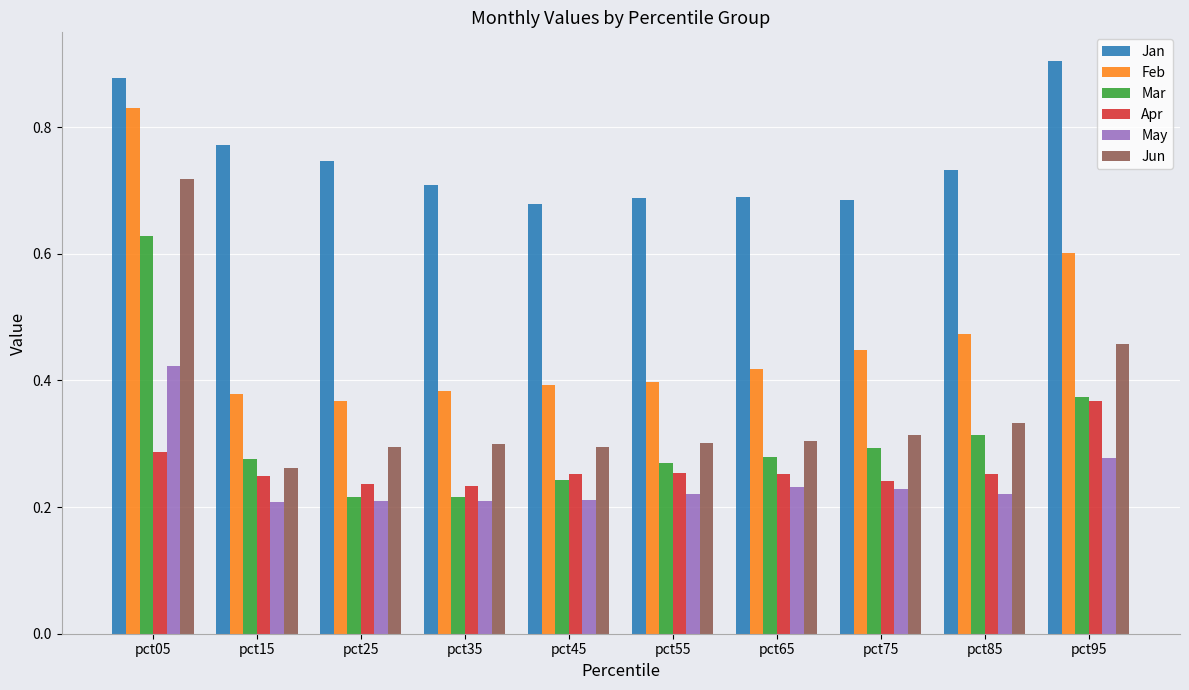

List the series in order of their peak value, highest first.

Jan, Feb, Jun, Mar, May, Apr